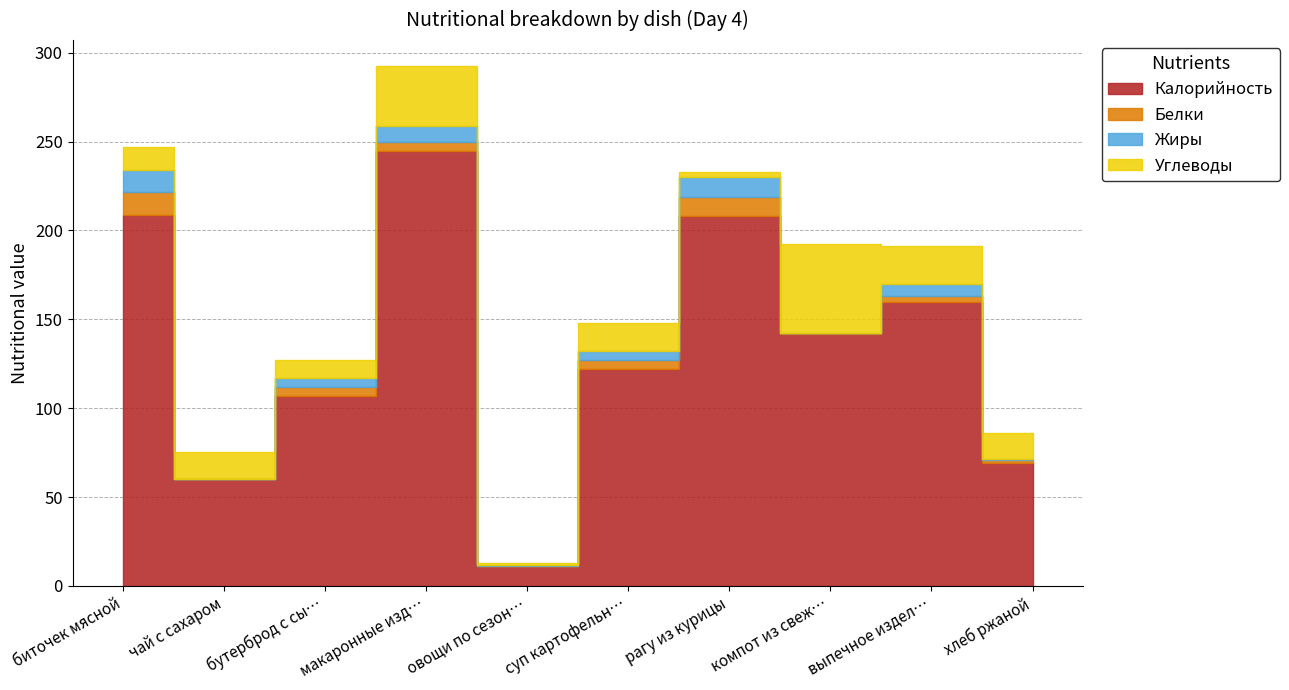

Is it true that Калорийность equals 94.4 at компот из свежих плодов?

False